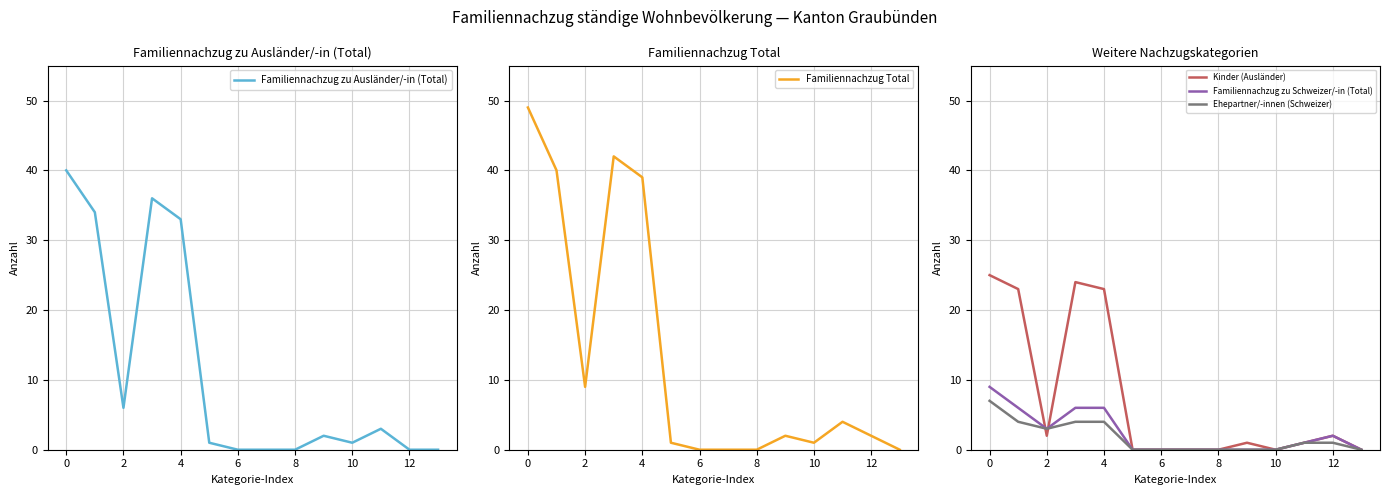

Reading right to left, what are all the values shown in this chart?

Familiennachzug zu Ausländer/-in (Total): 0	0	3	1	2	0	0	0	1	33	36	6	34	40
Familiennachzug Total: 0	2	4	1	2	0	0	0	1	39	42	9	40	49
Kinder (Ausländer): 0	2	1	0	1	0	0	0	0	23	24	2	23	25
Familiennachzug zu Schweizer/-in (Total): 0	2	1	0	0	0	0	0	0	6	6	3	6	9
Ehepartner/-innen (Schweizer): 0	1	1	0	0	0	0	0	0	4	4	3	4	7